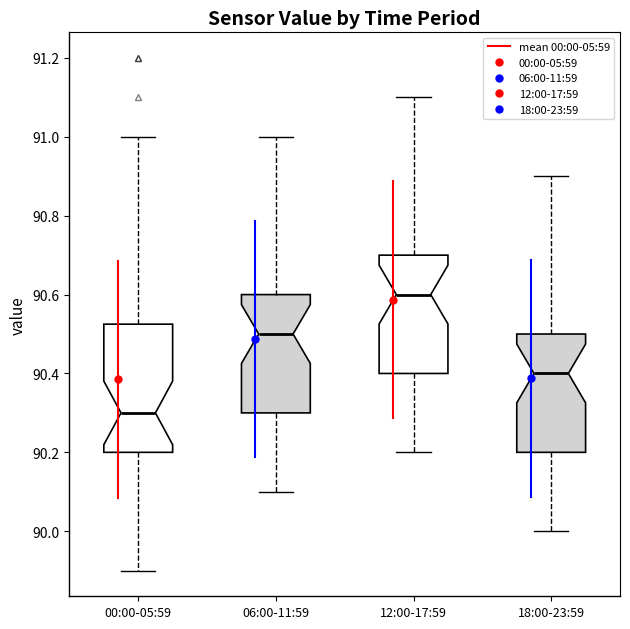

Which box has the highest median line?

12:00-17:59